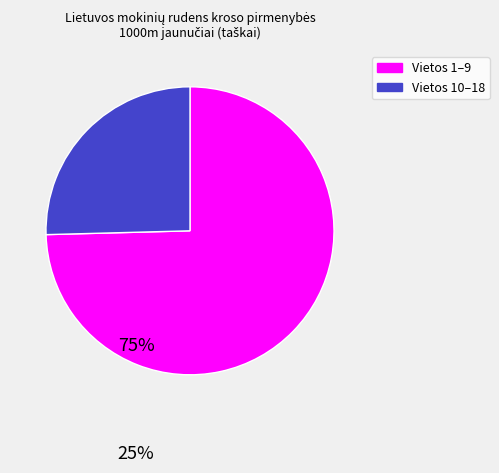

How many slices are in this pie chart?

2